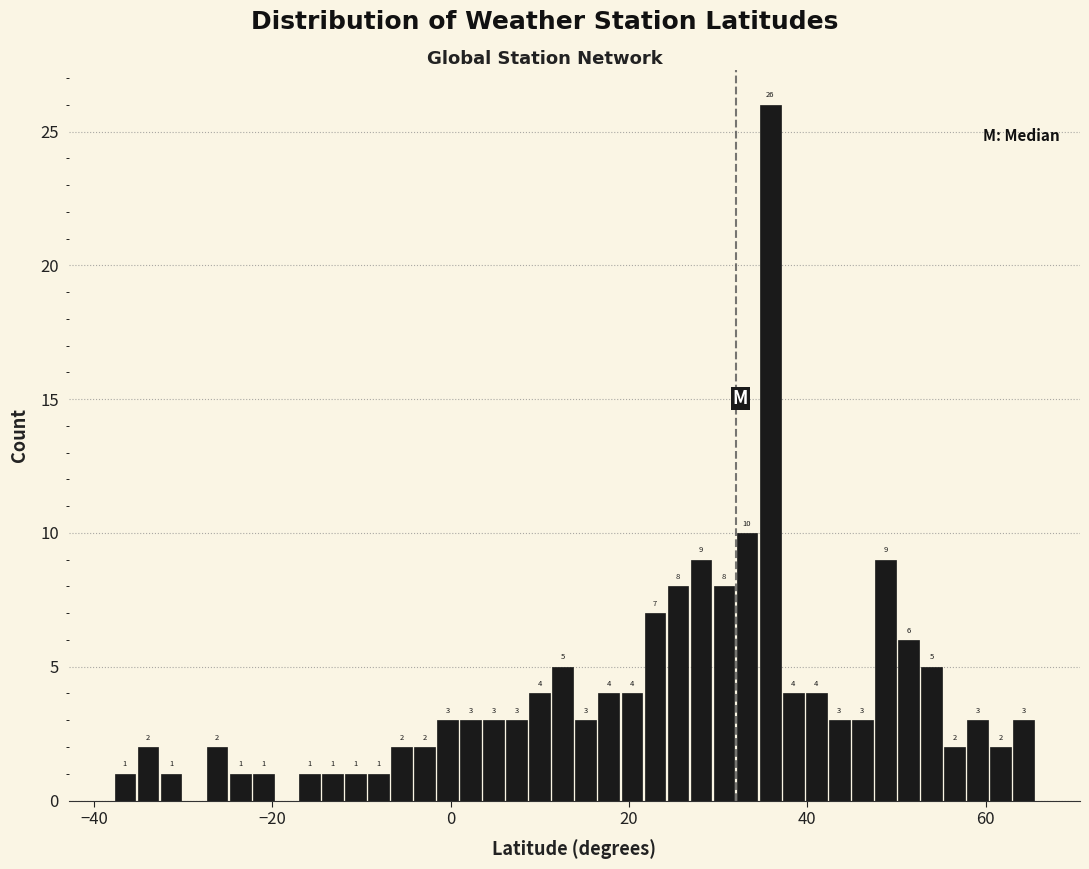

Read against the x-axis, roughly where is the centre of the tallest bar?

36